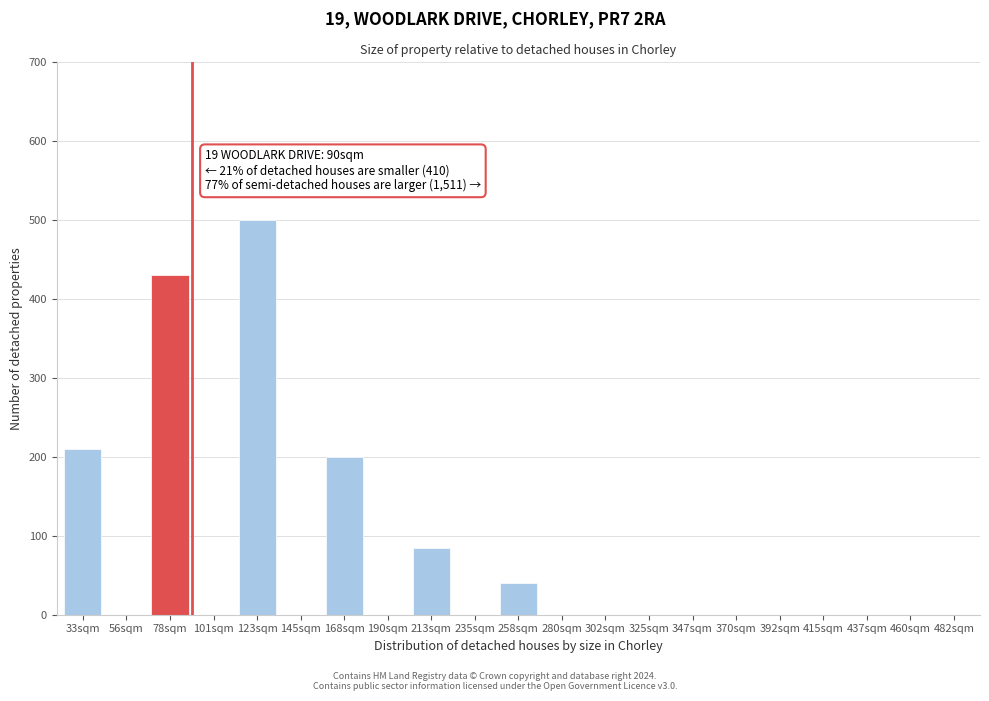

Reading left to right, what are all the values shown in this chart?

33sqm=210	56sqm=0	78sqm=430	101sqm=0	123sqm=500	145sqm=0	168sqm=200	190sqm=0	213sqm=85	235sqm=0	258sqm=40	280sqm=0	302sqm=0	325sqm=0	347sqm=0	370sqm=0	392sqm=0	415sqm=0	437sqm=0	460sqm=0	482sqm=0